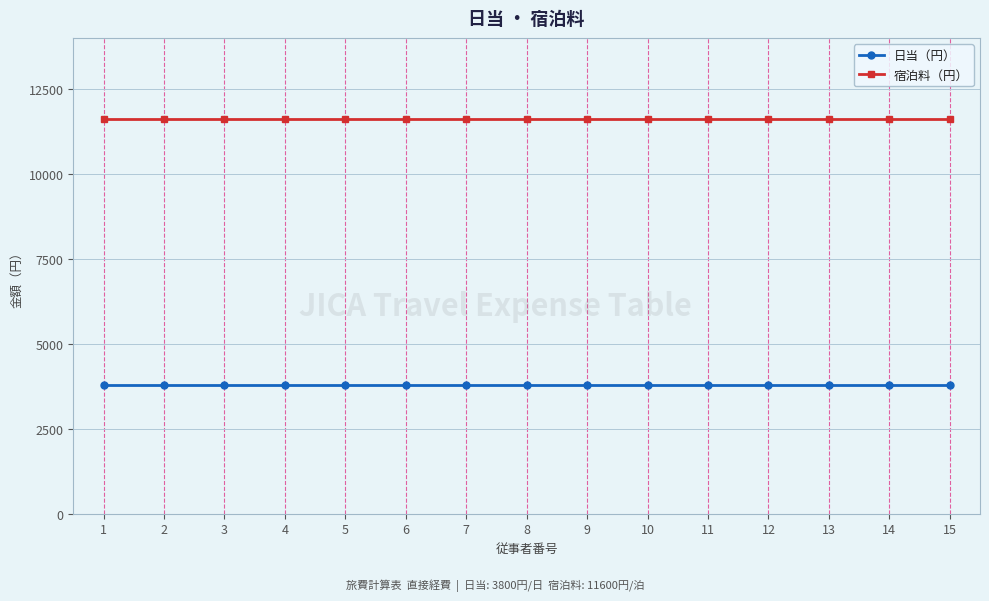

What is the difference between the highest and lowest values at 12?

7800